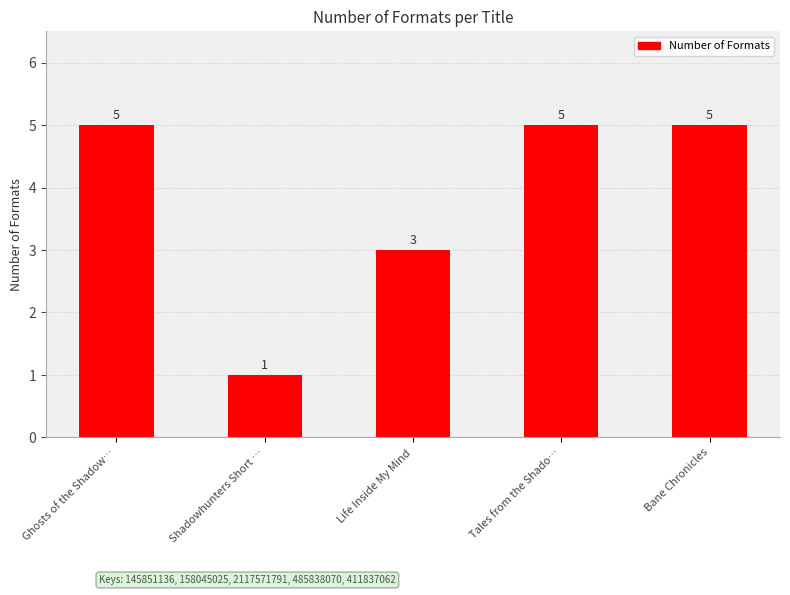

What is the difference between the maximum and minimum values?

4